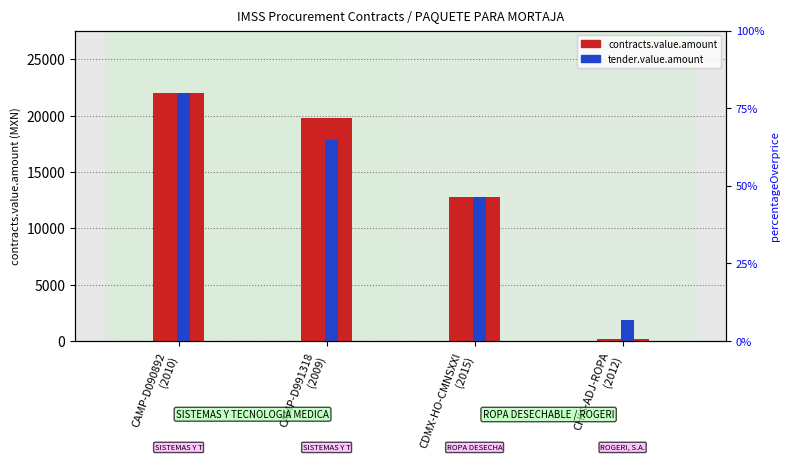

Reading right to left, transcribe all the data shown in this chart.

contracts.value.amount: 134.4	12760.0	19757.0	22040.0
tender.value.amount: 1892.0	12760.0	17796.2	22040.0